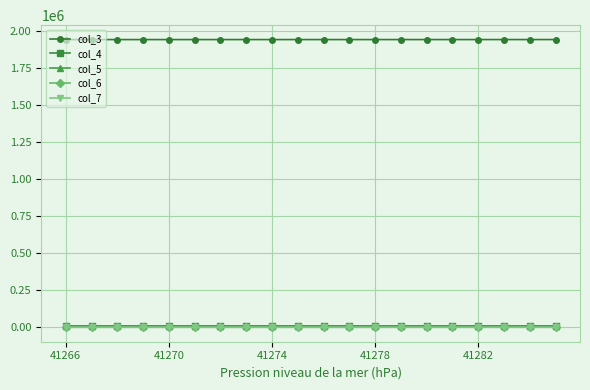

What is the smallest value displayed?

236